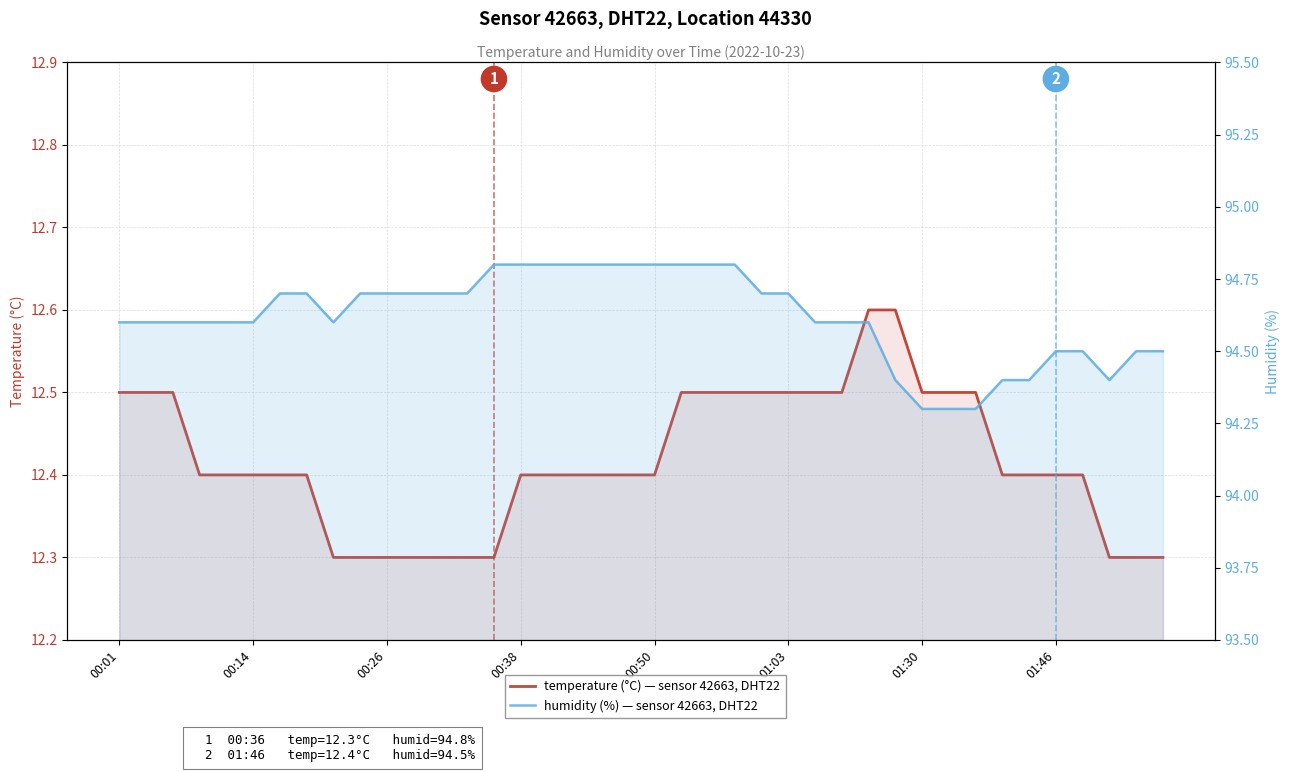

Count the temperature values in the range 12 to 13.

40